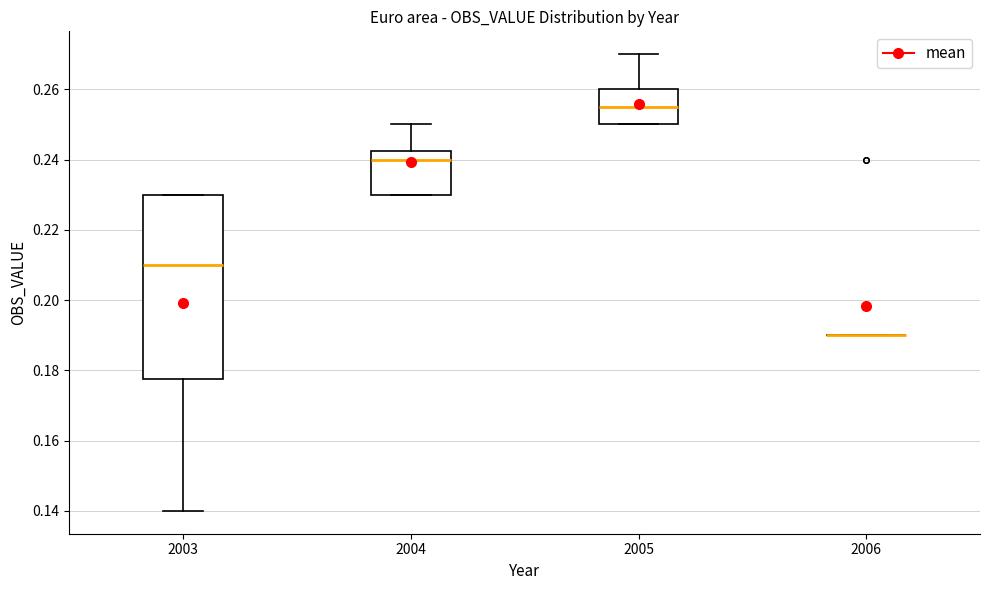

Where is the upper edge of the box at x = 2005 on the y-axis? The values are not printed on the chart, so give them approximately, as read against the axis.

0.260